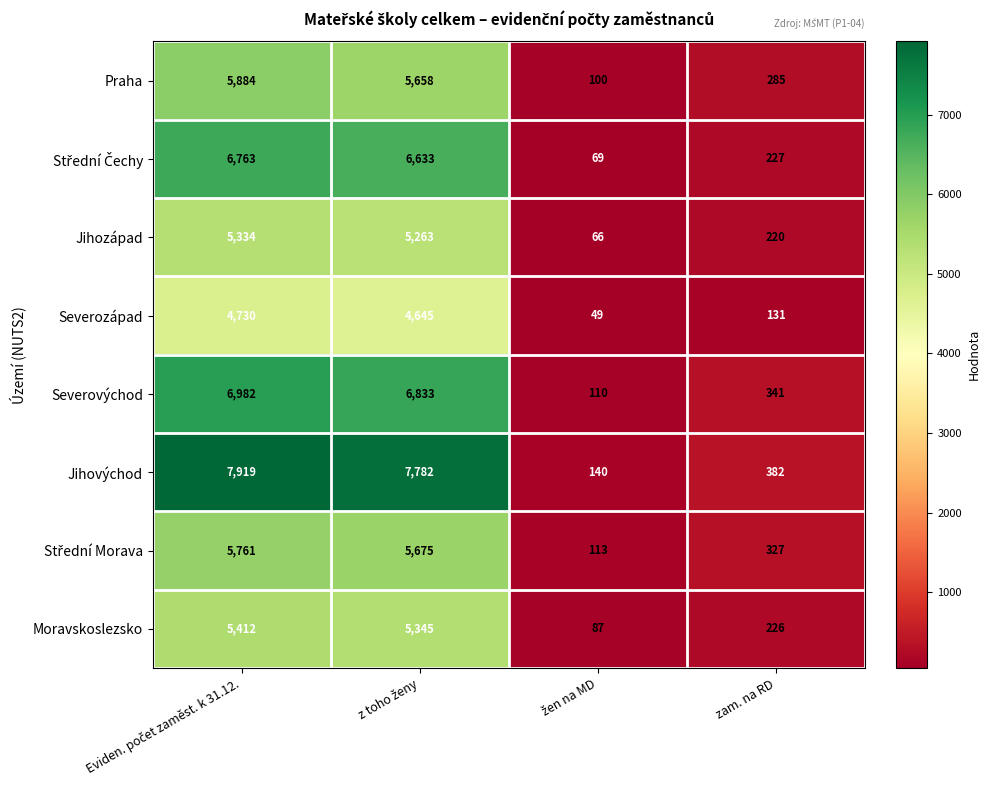

What is the smallest value displayed?

49